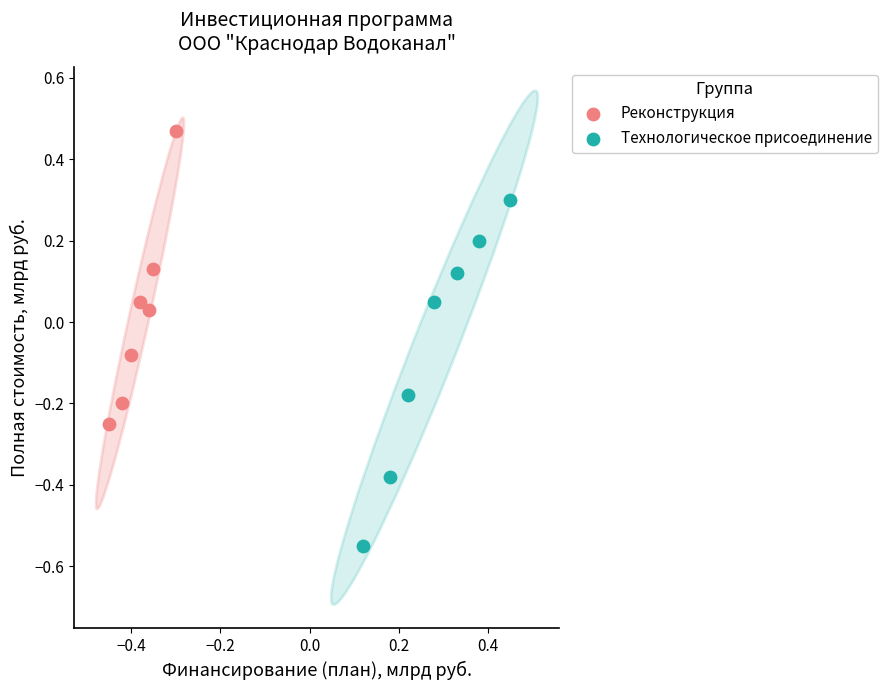

Which series has the largest Y range (max minus min)?

Технологическое присоединение